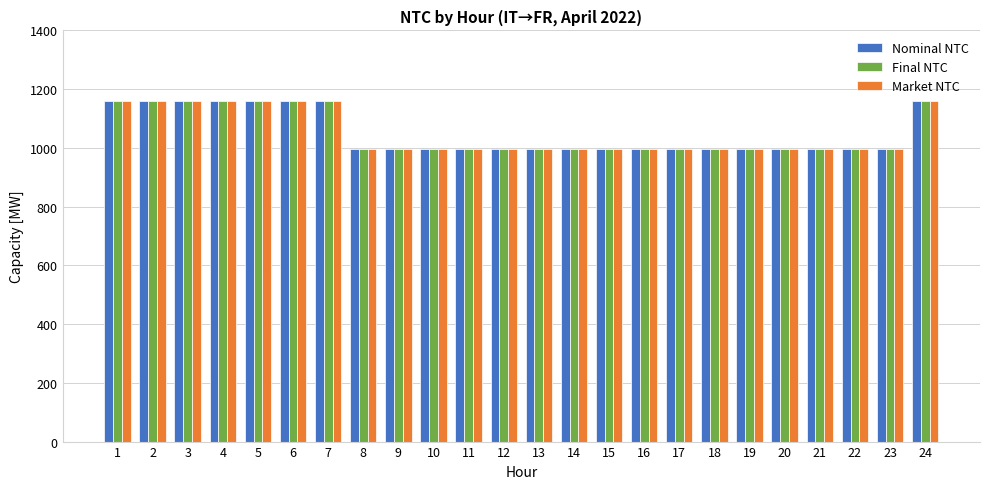

At how many categories does at least one series exceed 1108?

8